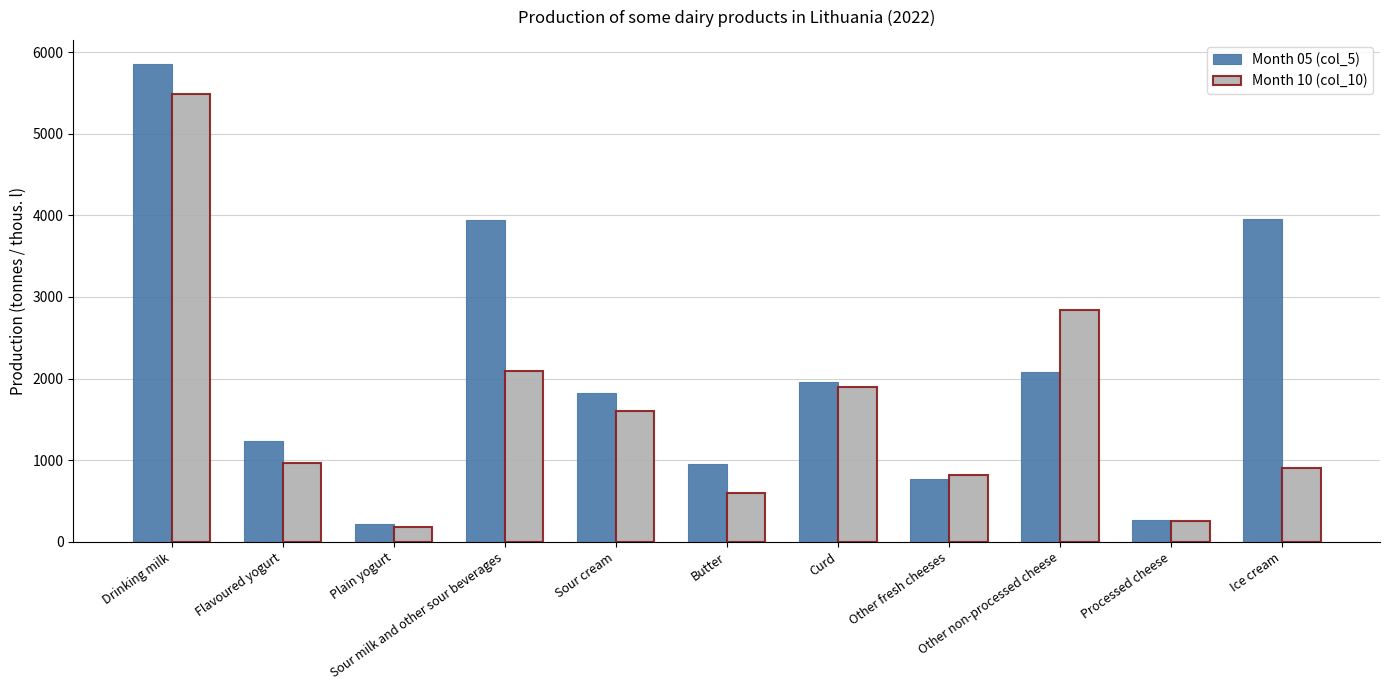

What is the difference between the maximum and second lowest values in the Month 10 (col_10) series?

5237.3